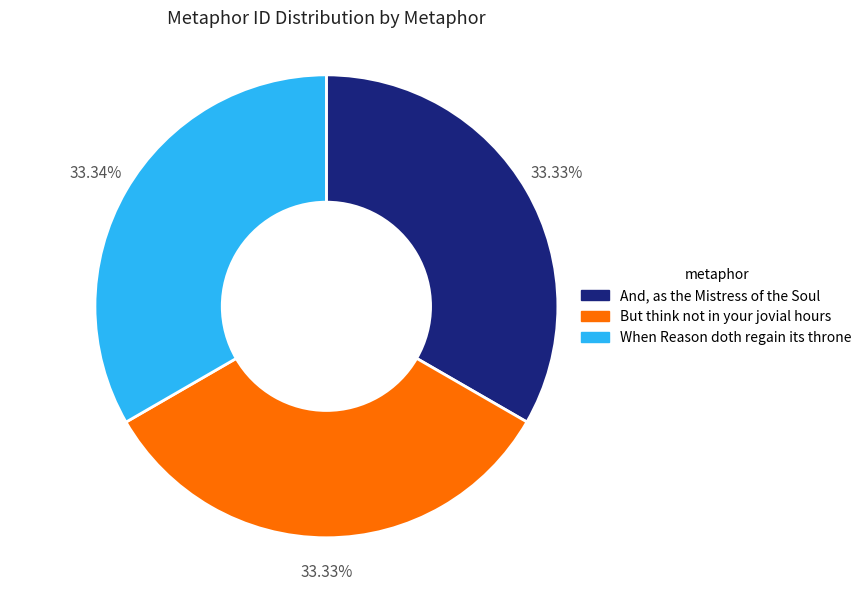

Combined, do And, as the Mistress of the Soul and But think not in your jovial hours account for over 50%?

Yes